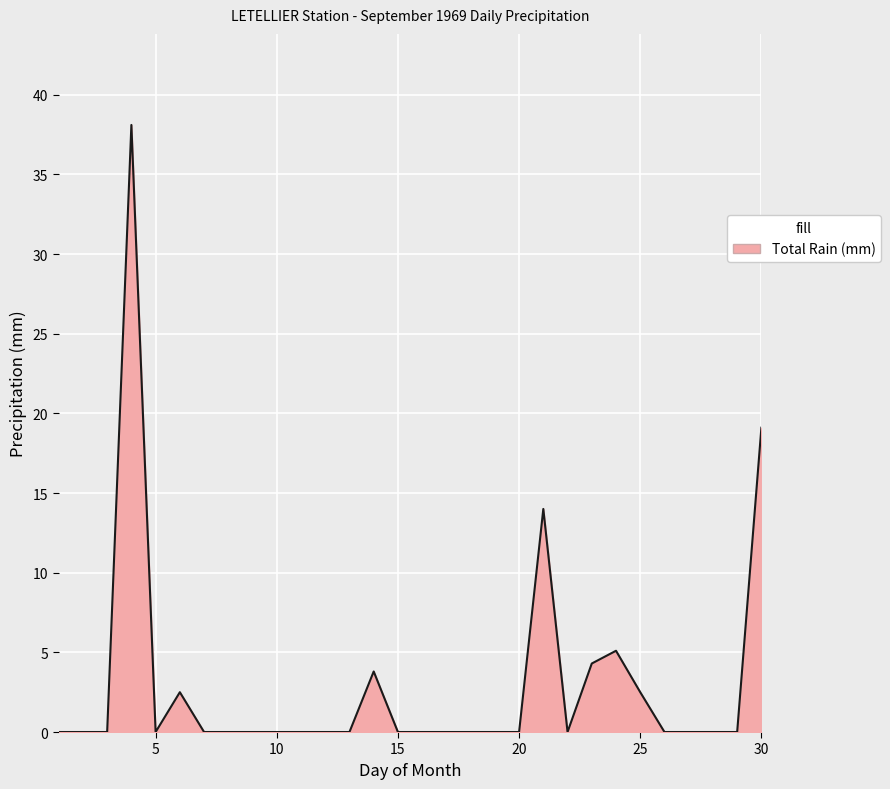

What is the difference between the maximum and minimum values?

38.1